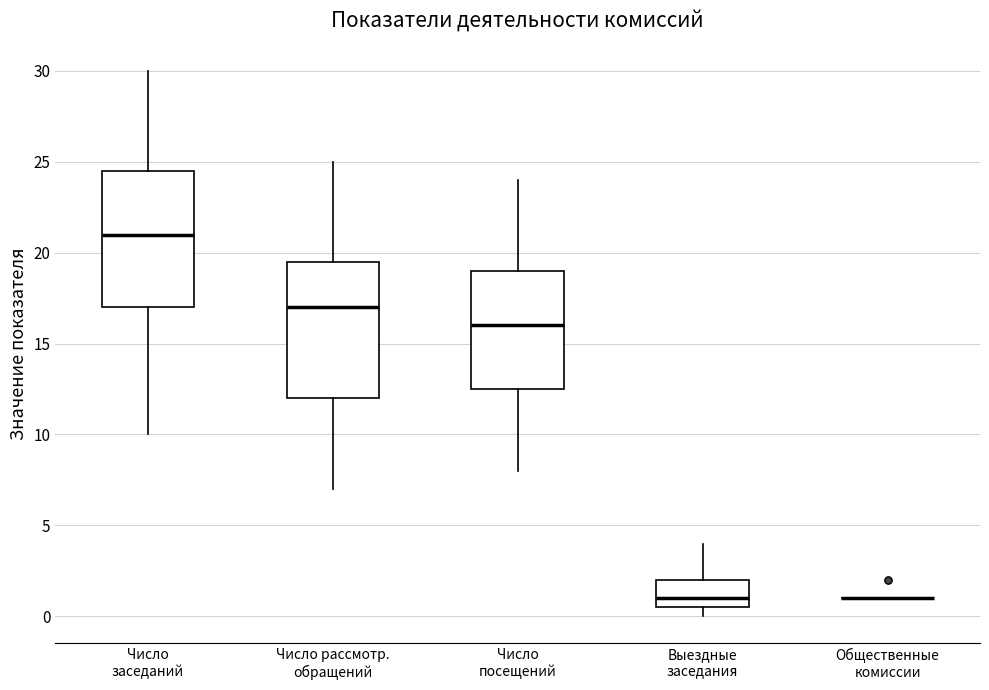

Reading left to right, transcribe this box plot: for each box, give where its median line is, the range the box spans, and where its two whiskers end, as read against the y-axis. The values are not printed on the chart, so give them approximately, as read against the axis.

Число заседаний: median 21.0, box 17.0 to 24.5, whiskers 10.0 to 30.0
Число рассмотр. обращений: median 17.0, box 12.0 to 19.5, whiskers 7.0 to 25.0
Число посещений: median 16.0, box 12.5 to 19.0, whiskers 8.0 to 24.0
Выездные заседания: median 1.0, box 0.5 to 2.0, whiskers 0.0 to 4.0
Общественные комиссии: box collapsed to a line at 1.0, whiskers 1.0 to 1.0